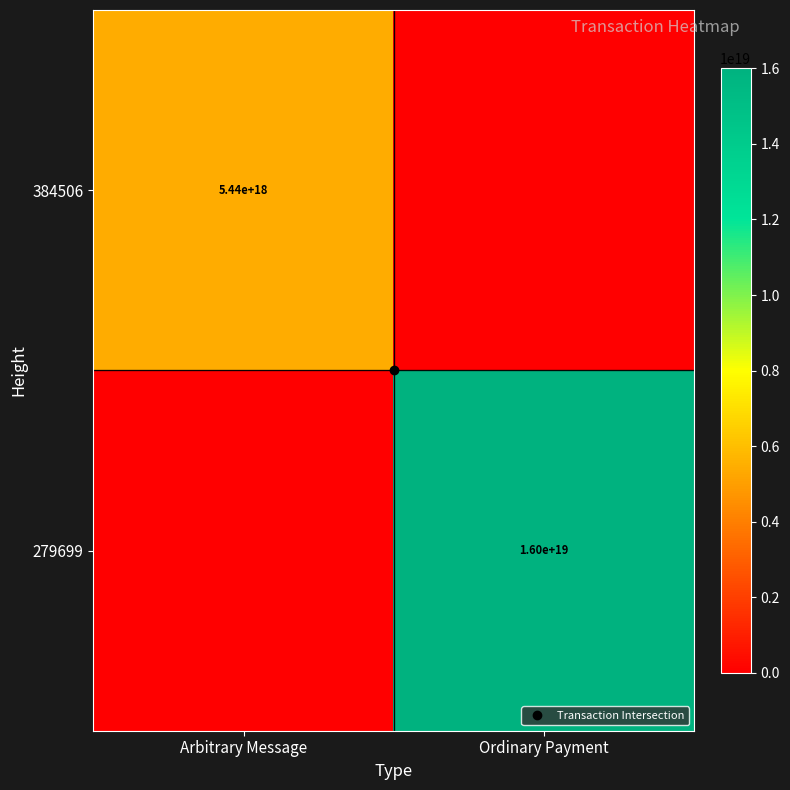

True or false: 279699 has a value of 0 at Arbitrary Message.

True